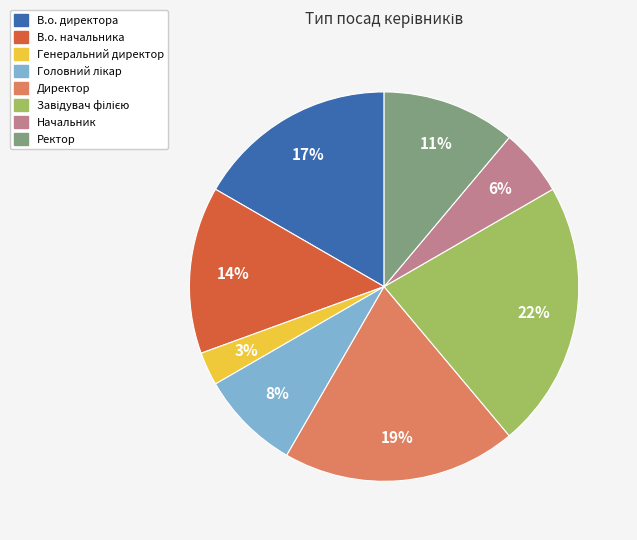

To the nearest percent, what percentage of the pie is Начальник?

6%